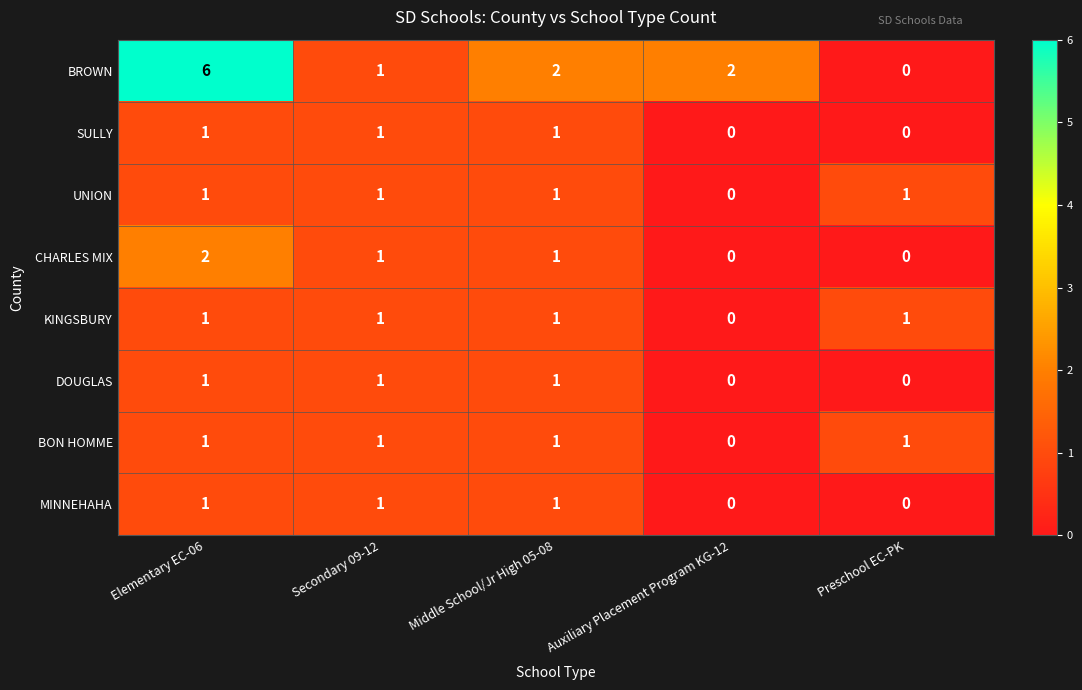

Which series has the largest total across all categories?

BROWN